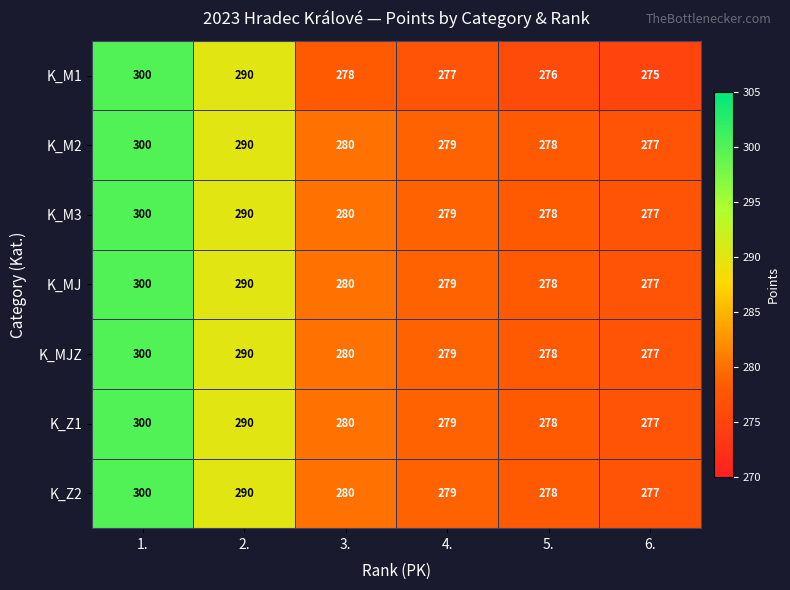

Is it true that K_Z1 equals 427 at 3.?

False